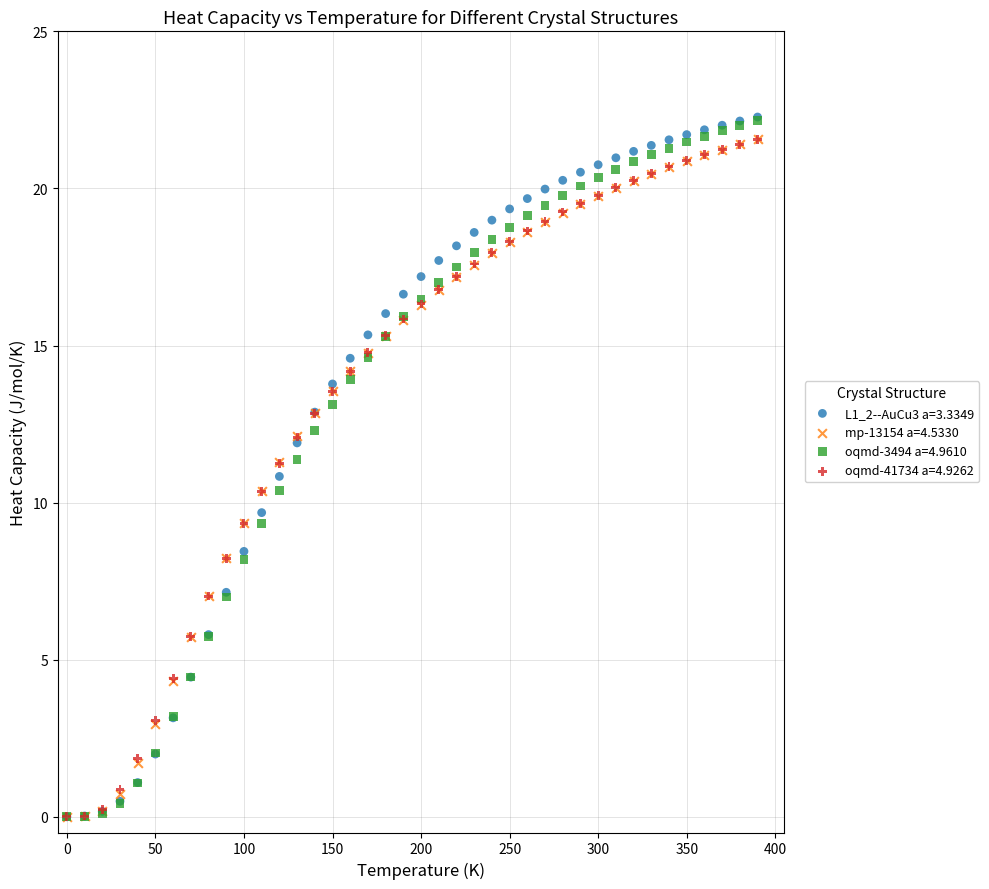

What are all the series names shown in the legend?

L1_2--AuCu3 a=3.3349, mp-13154 a=4.5330, oqmd-3494 a=4.9610, oqmd-41734 a=4.9262